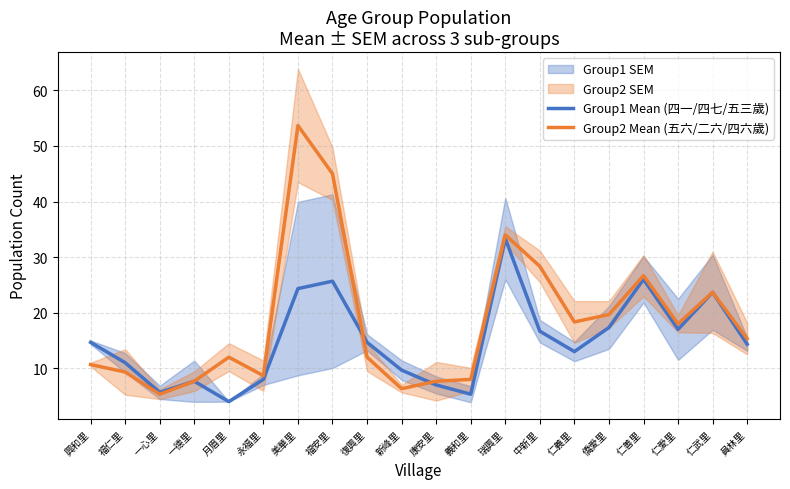

How many series are shown in this chart?

2